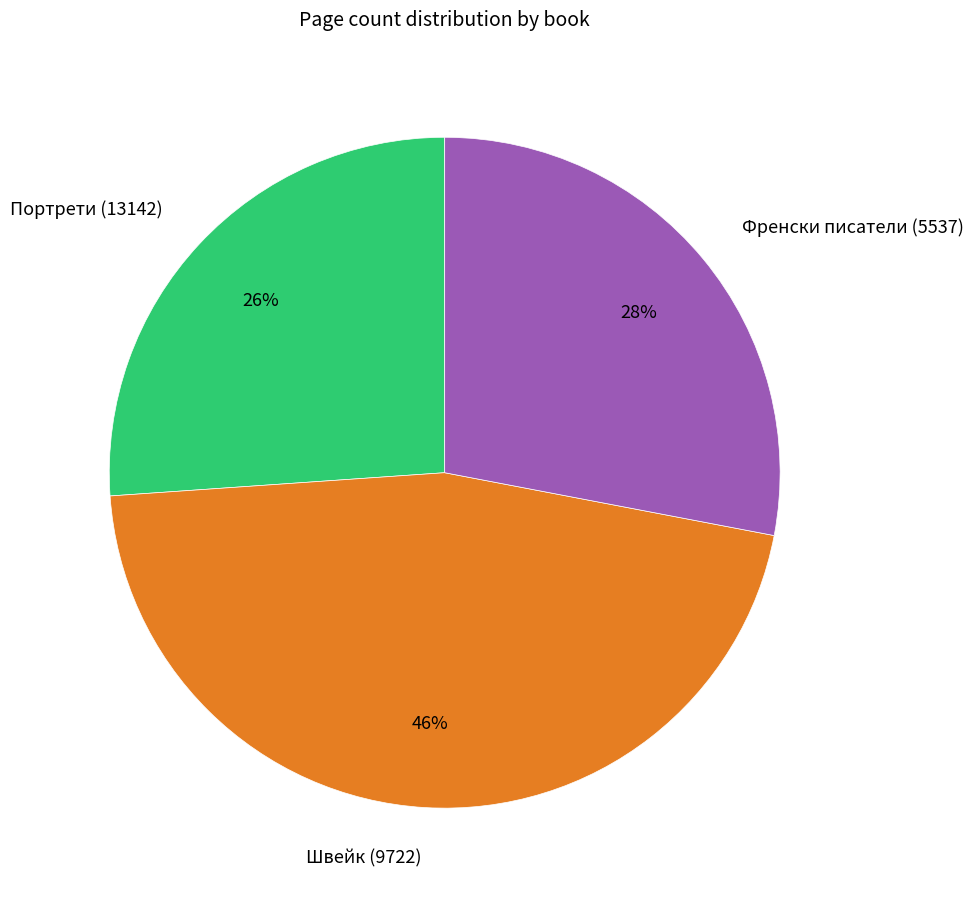

Approximately how many times larger is the value at Швейк (9722) compared to Портрети (13142)?

1.8